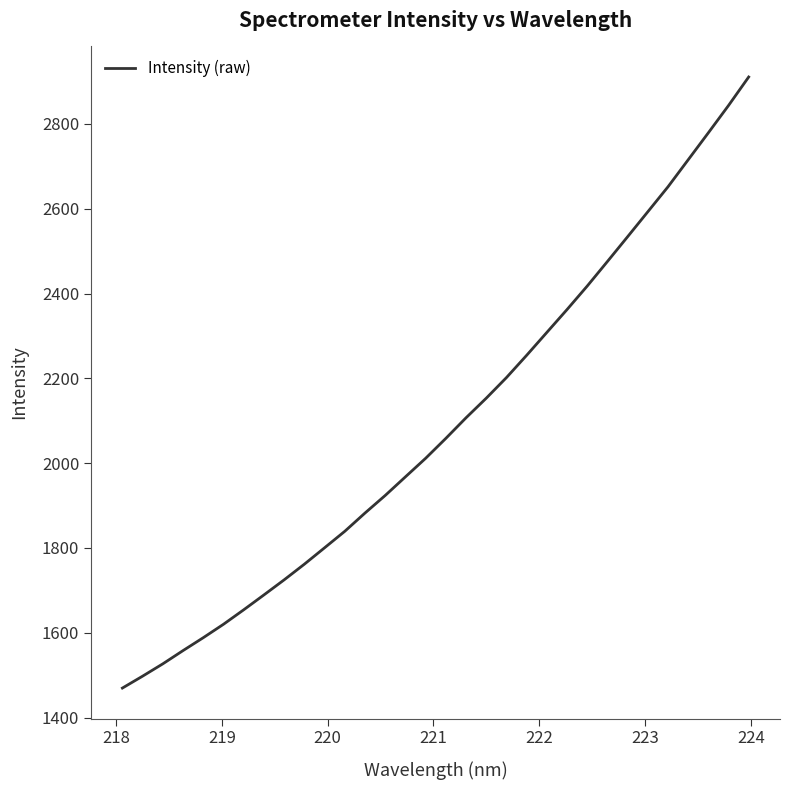

What is the greatest value displayed?

2910.8